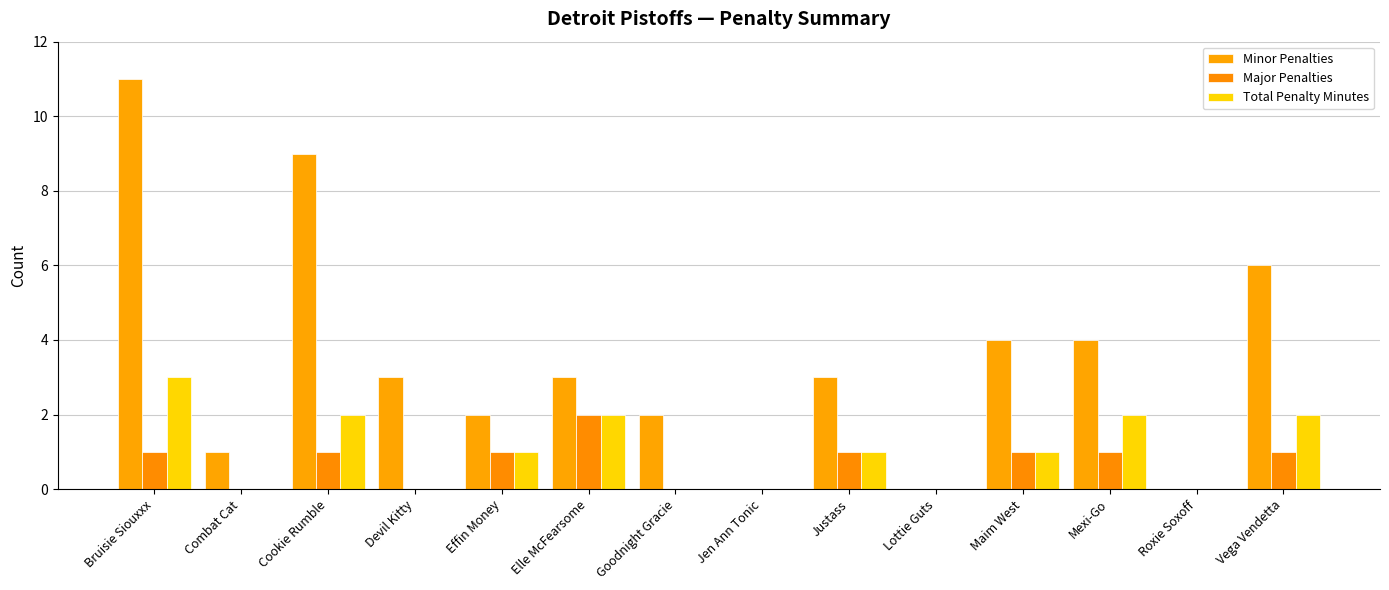

Count the number of data series in this chart.

3